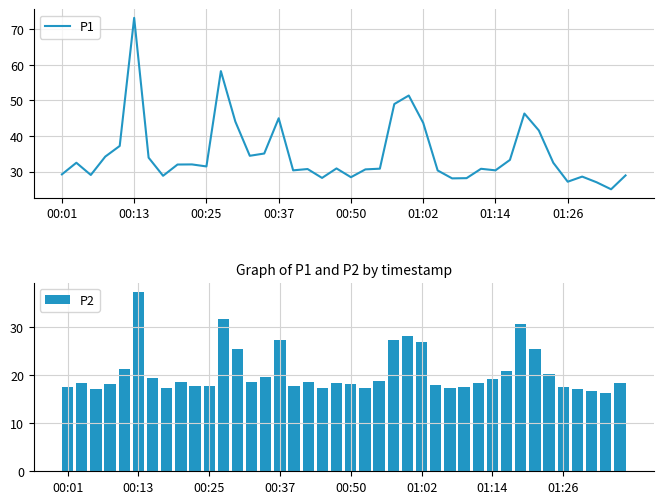

Are the bars horizontal?

No